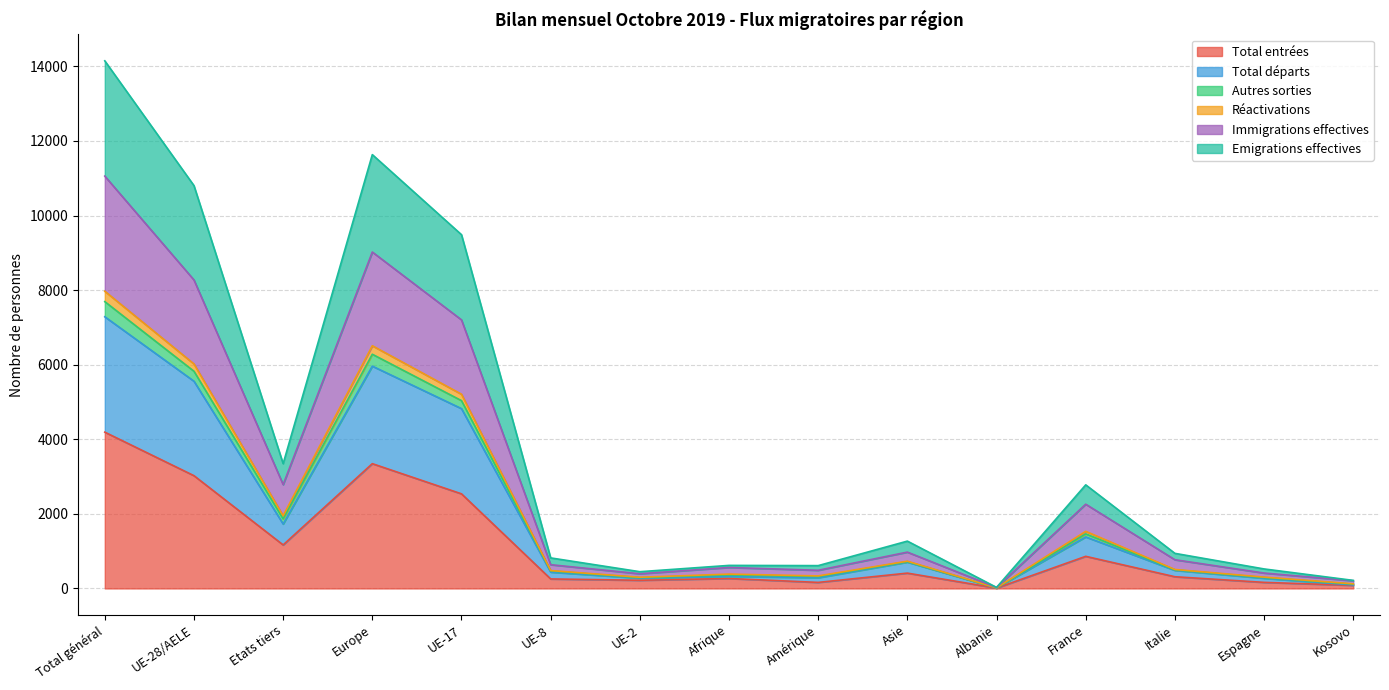

At which label does Total entrées reach its peak?

Total général